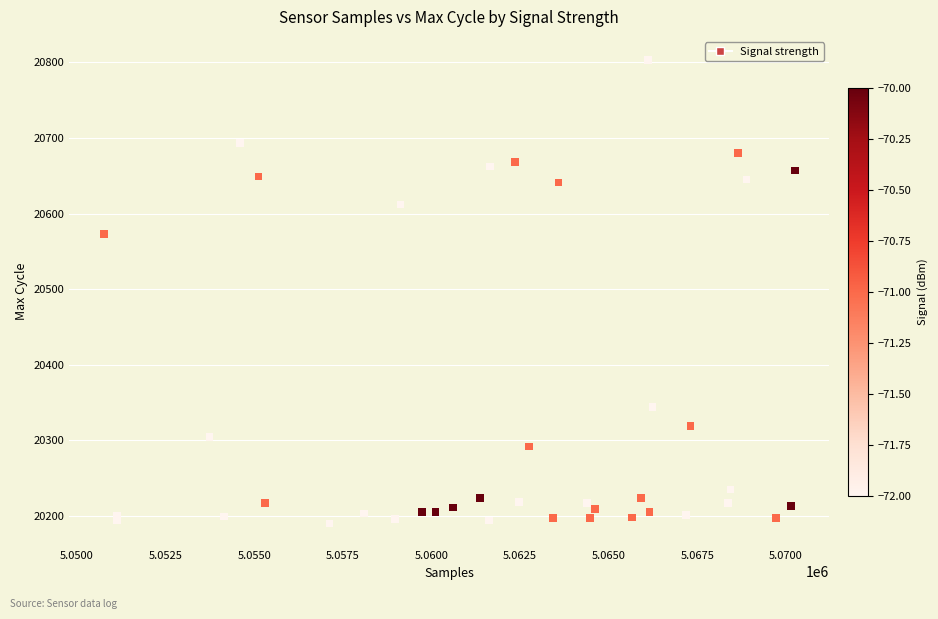

What Y value in the scatter plot is closest to 20496?

20573